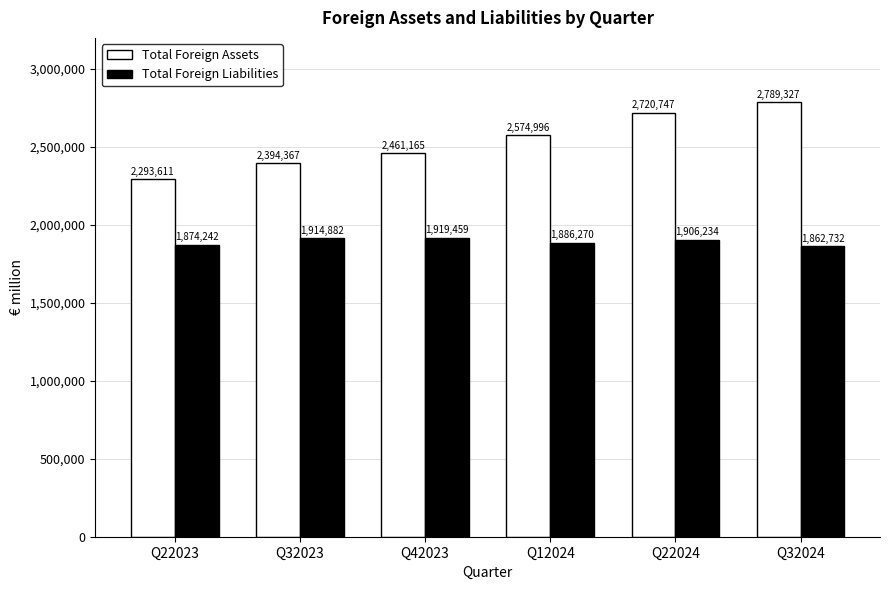

Which series changed the most between Q22024 and Q32024?

Total Foreign Assets